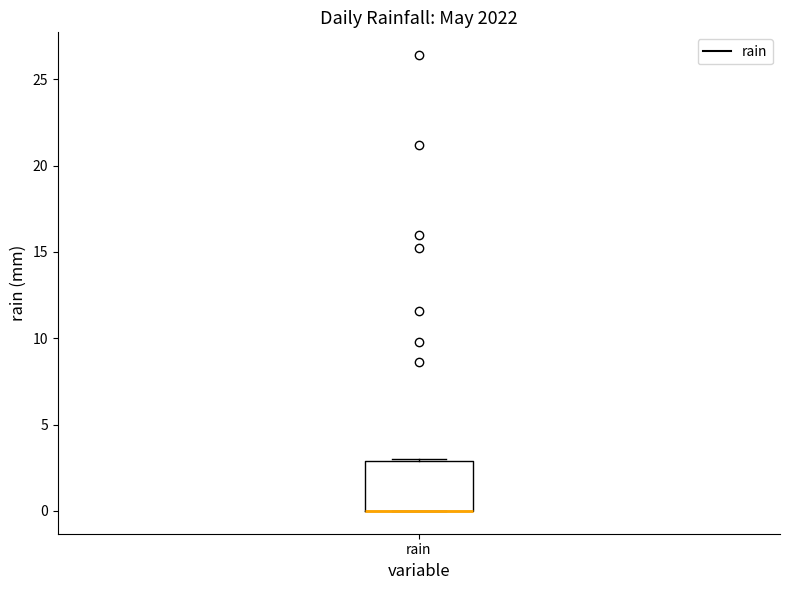

Read this box plot against the y-axis: the position of the median line, the range covered by the box, and the ends of both whiskers. The values are not printed on the chart, so give them approximately, as read against the axis.

median 0 (drawn on the box's lower edge), box 0 to 3, whiskers 0 to 3